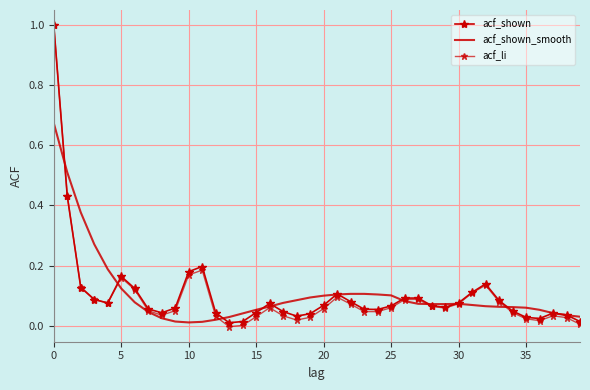

What is the maximum value shown in the chart?

1.0